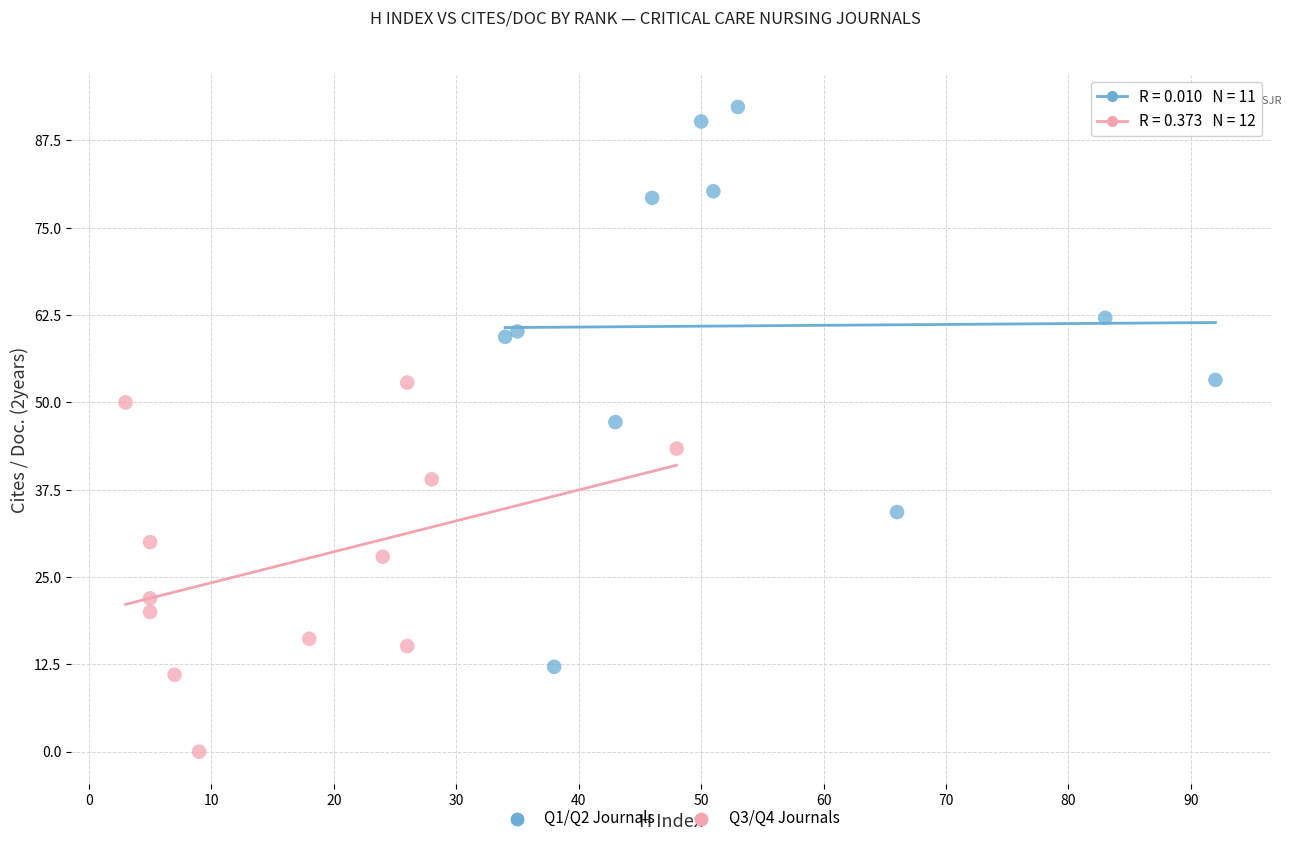

Which series reaches the minimum Y coordinate?

Q3/Q4 Journals